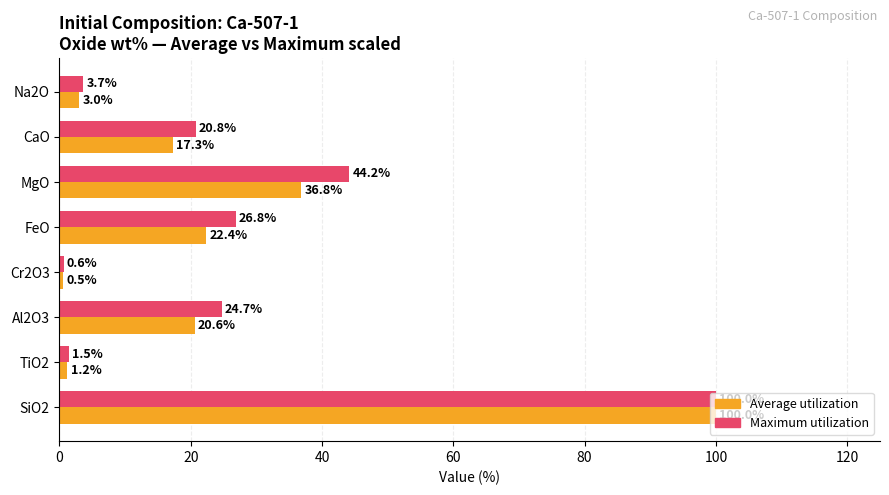

What is the average value of the Average utilization series?

25.2